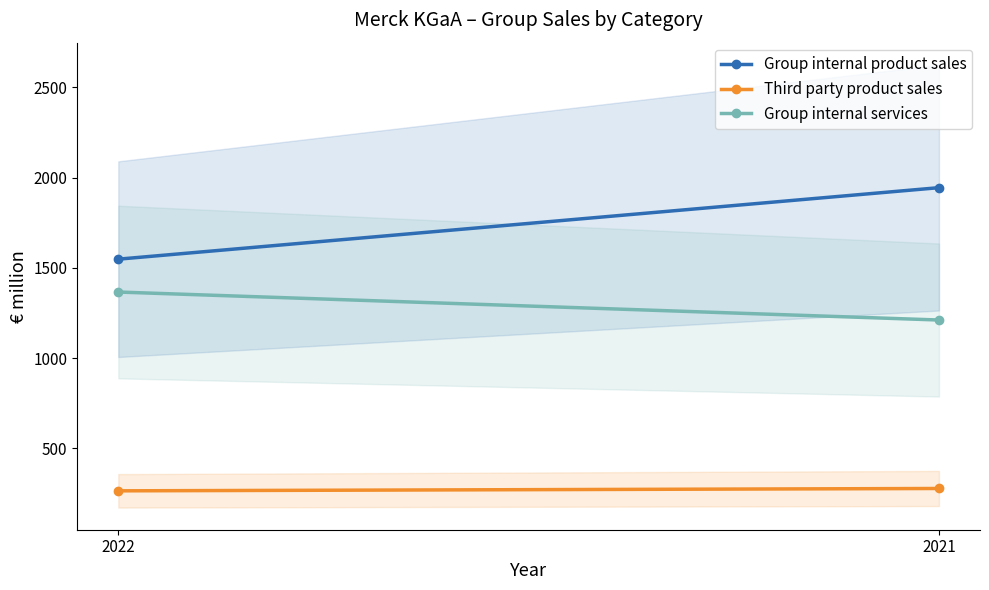

What is the total value across all series at 2022?

3179